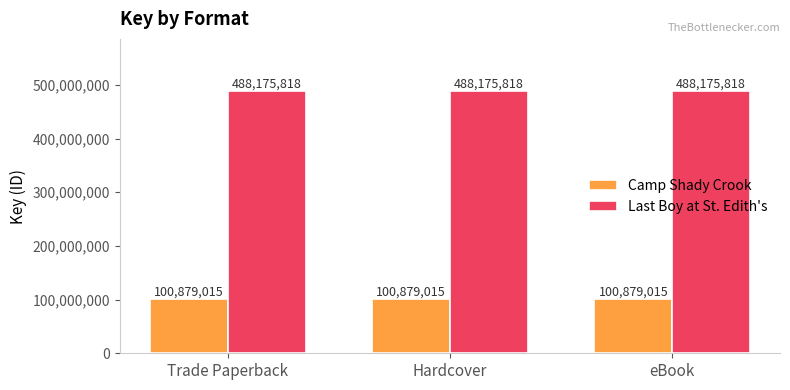

Is the value of Last Boy at St. Edith's at Hardcover greater than the value of Camp Shady Crook at Trade Paperback?

Yes